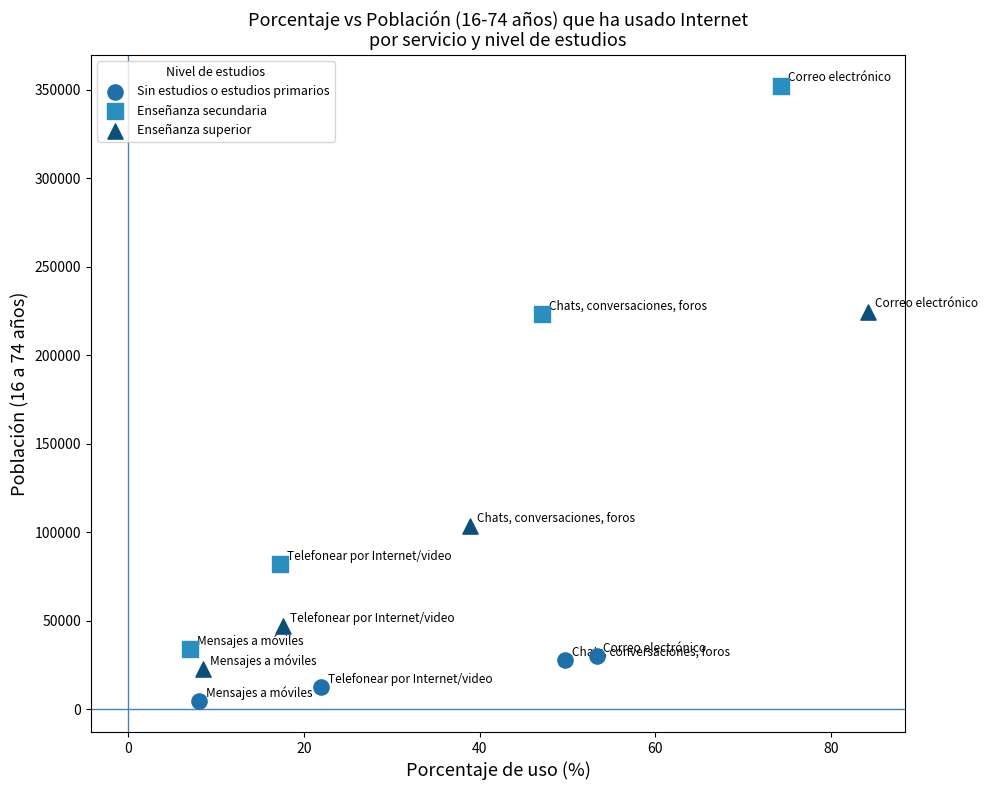

Which series contains the lowest Y value?

Sin estudios o estudios primarios